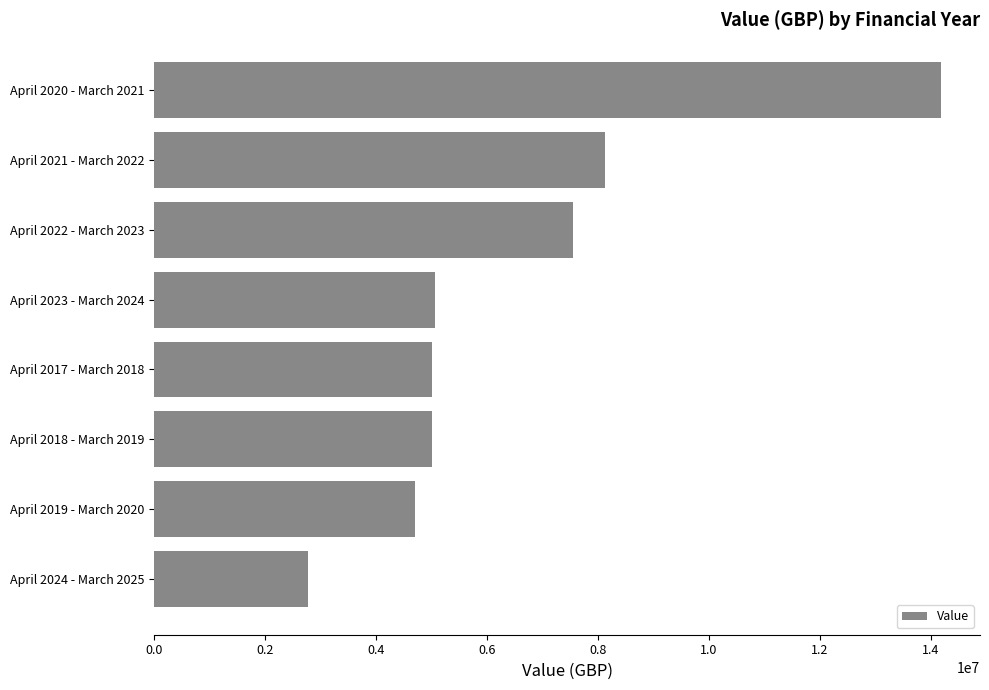

What is the difference between the second highest and minimum values?

5352822